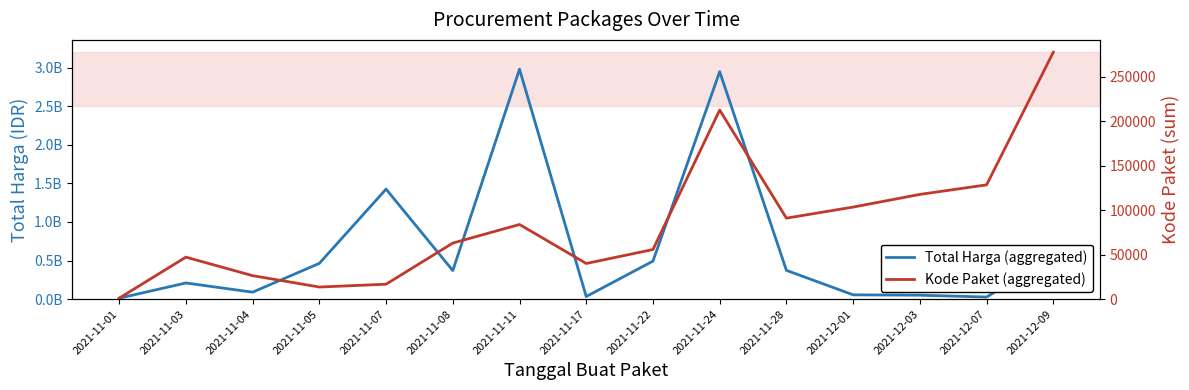

Is the value of Total Harga (aggregated) at 2021-11-04 greater than the value of Kode Paket (aggregated) at 2021-12-07?

Yes